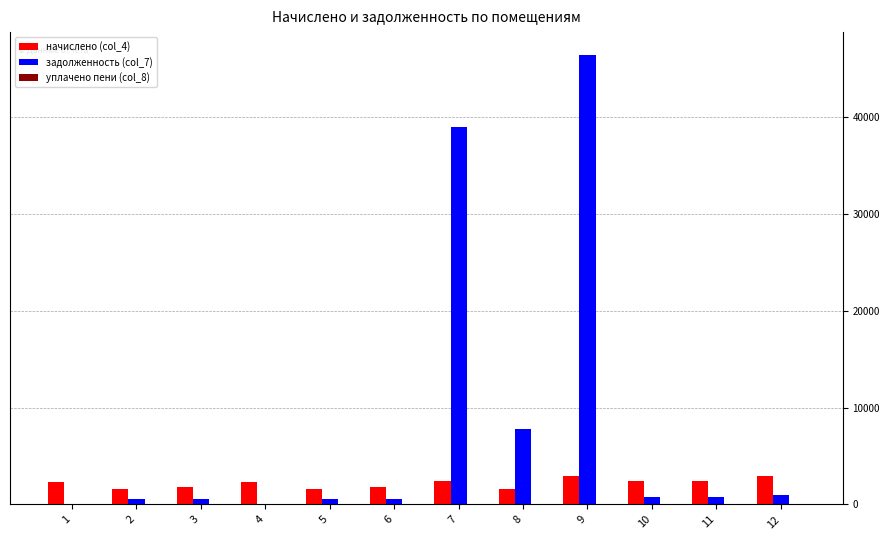

What is the maximum value shown in the chart?

46491.5